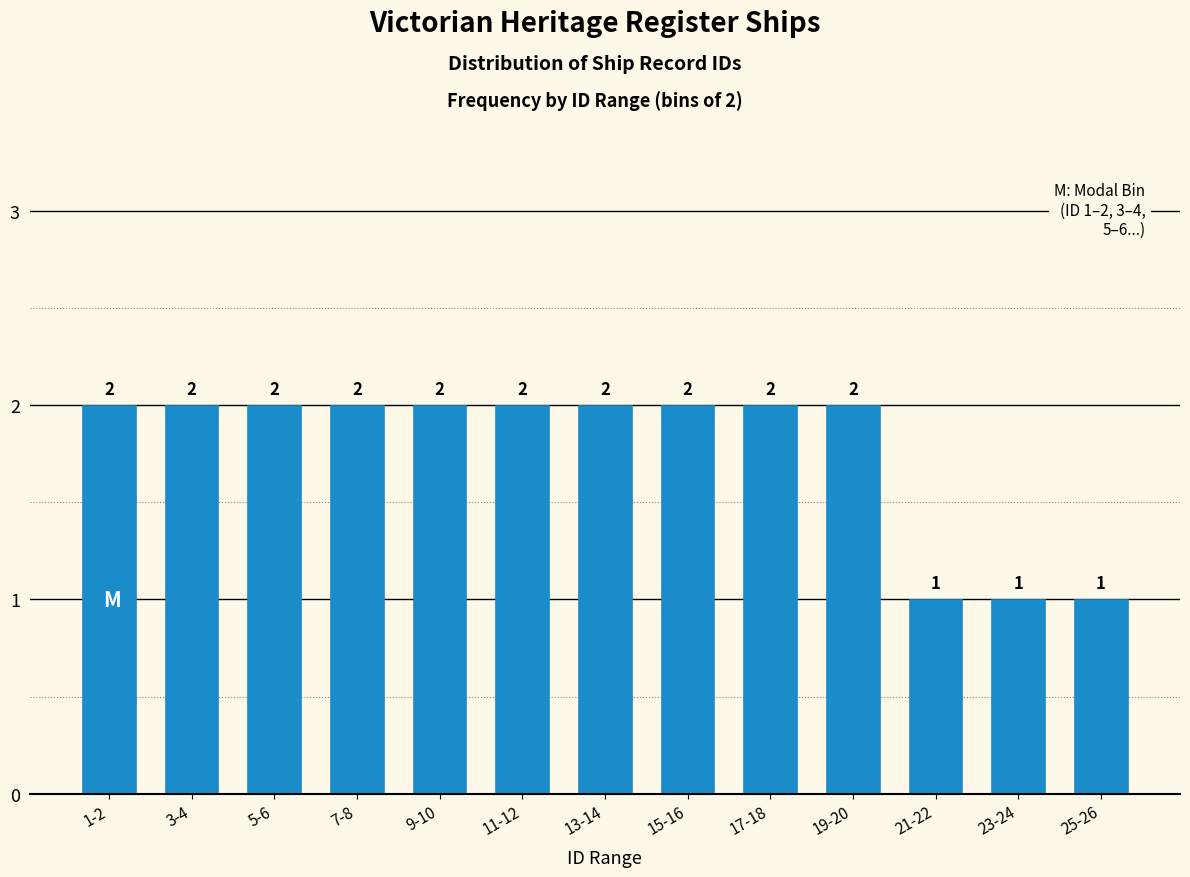

Reading left to right, extract all data points from this chart.

2	2	2	2	2	2	2	2	2	2	1	1	1